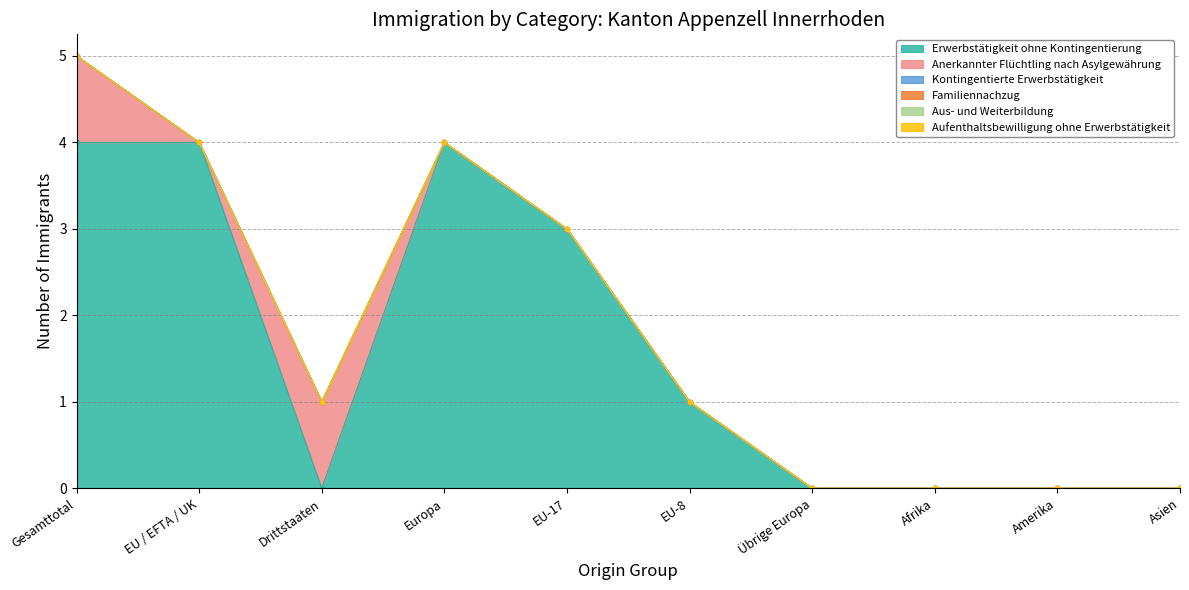

True or false: Familiennachzug has more than 1 interior local peaks.

False